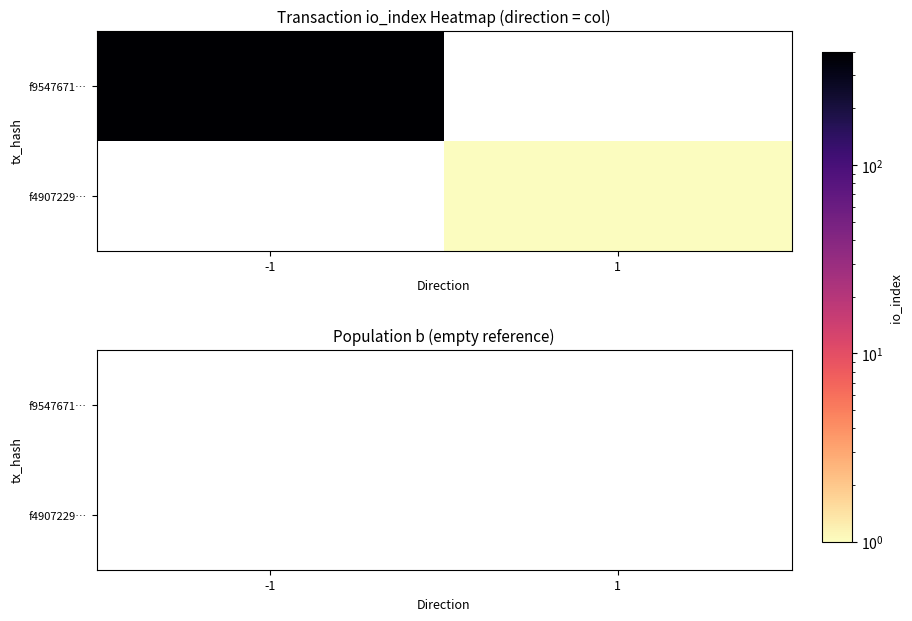

How many series are shown in this chart?

2